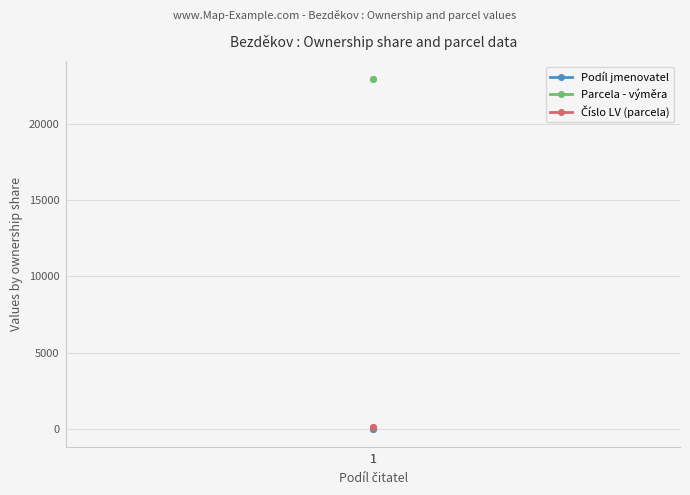

Which has a higher value, 1 or 1?

1